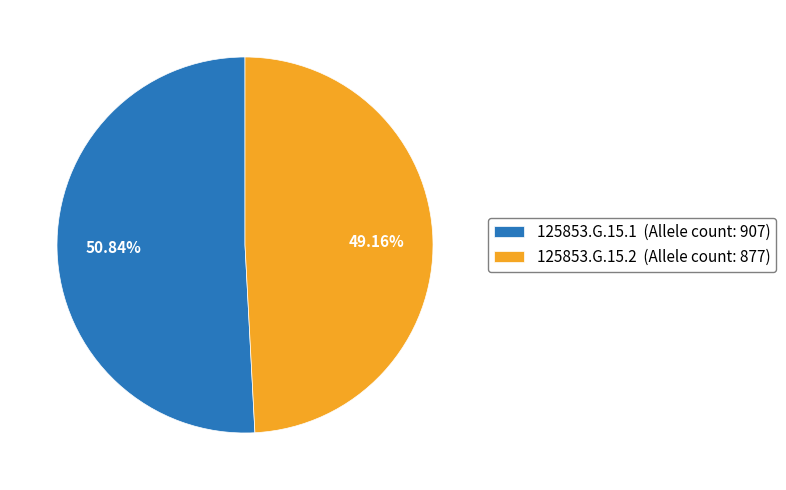

How many slices are in this pie chart?

2